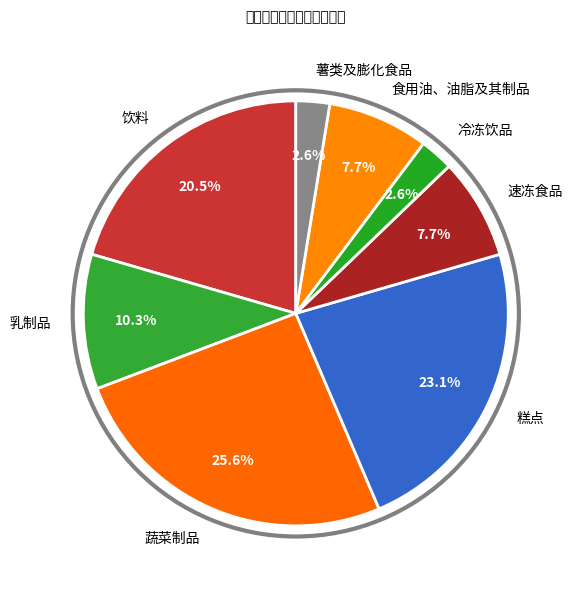

What percentage is NOT represented by 饮料?

79.5%